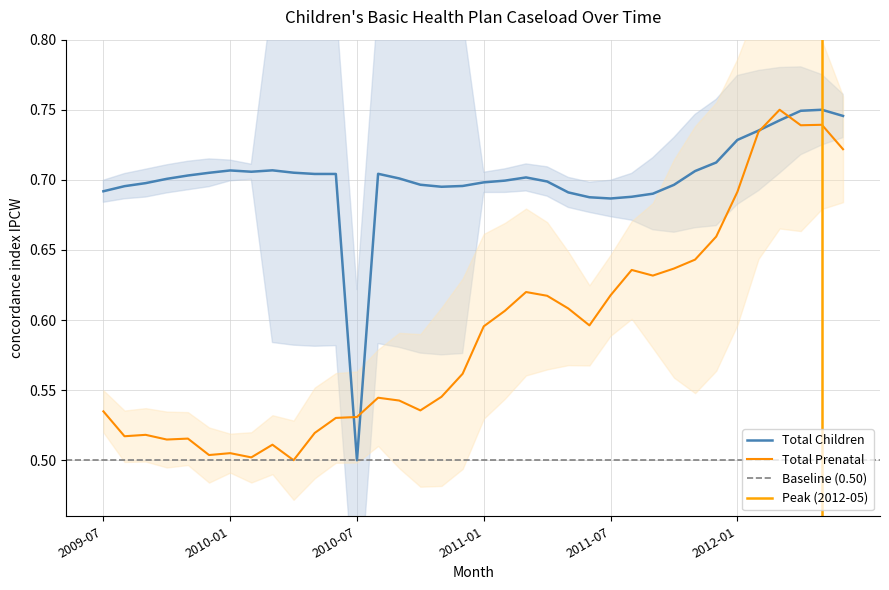

At how many categories does at least one series exceed 0?

36